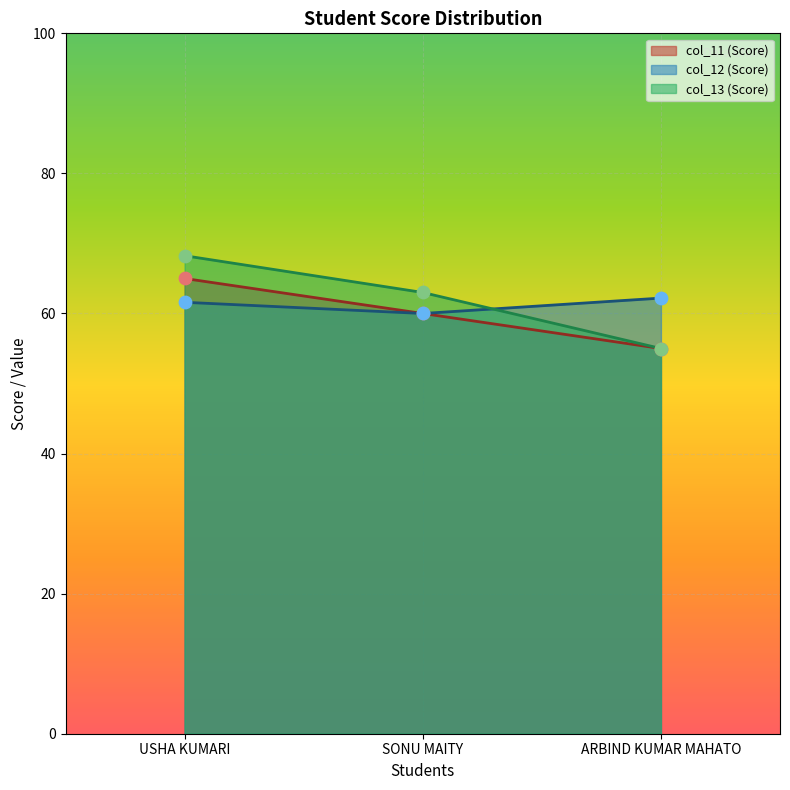

What are all the series names shown in the legend?

col_11 (Score), col_12 (Score), col_13 (Score)